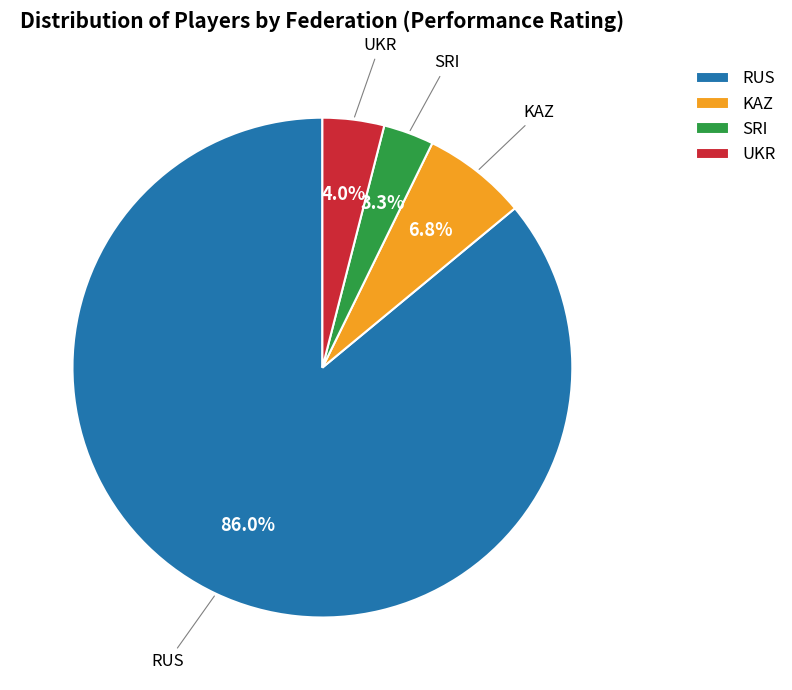

How many segments does this pie chart have?

4